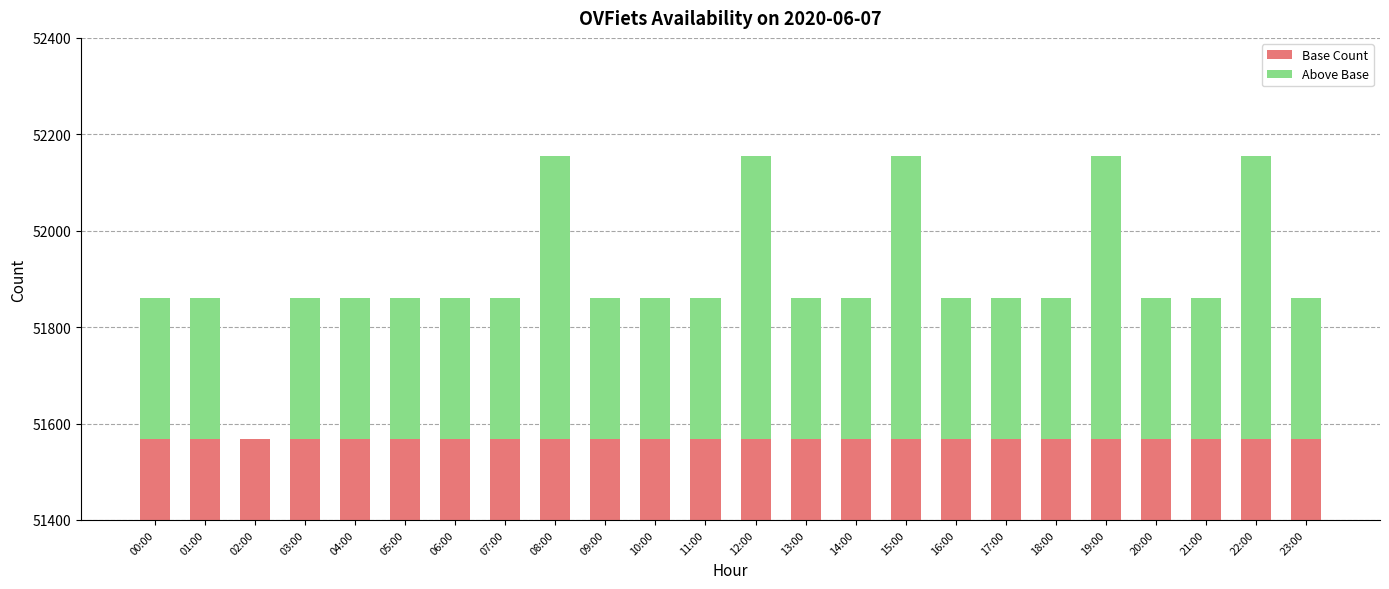

Reading left to right, extract all data points from this chart.

Base Count: 51568	51568	51568	51568	51568	51568	51568	51568	51568	51568	51568	51568	51568	51568	51568	51568	51568	51568	51568	51568	51568	51568	51568	51568
Above Base: 293	293	0	293	293	293	293	293	586	293	293	293	586	293	293	586	293	293	293	586	293	293	586	293